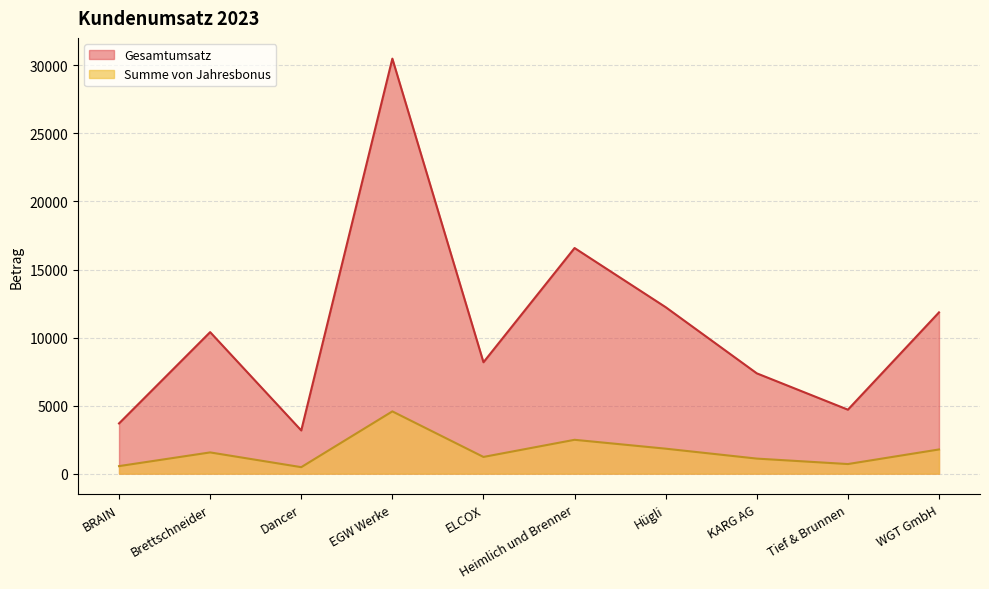

How many values in the Gesamtumsatz series exceed 10400?

4